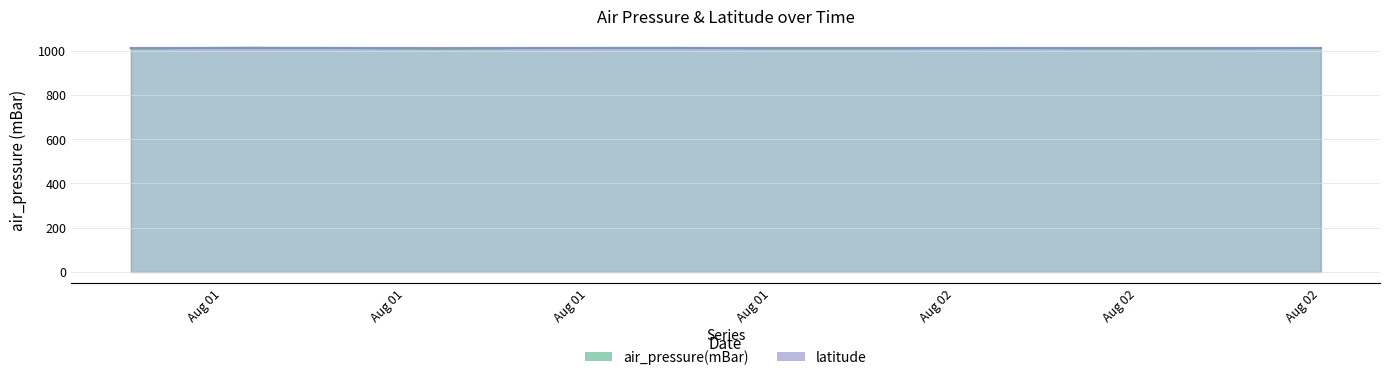

What is the difference between the second highest and minimum values?

2.9